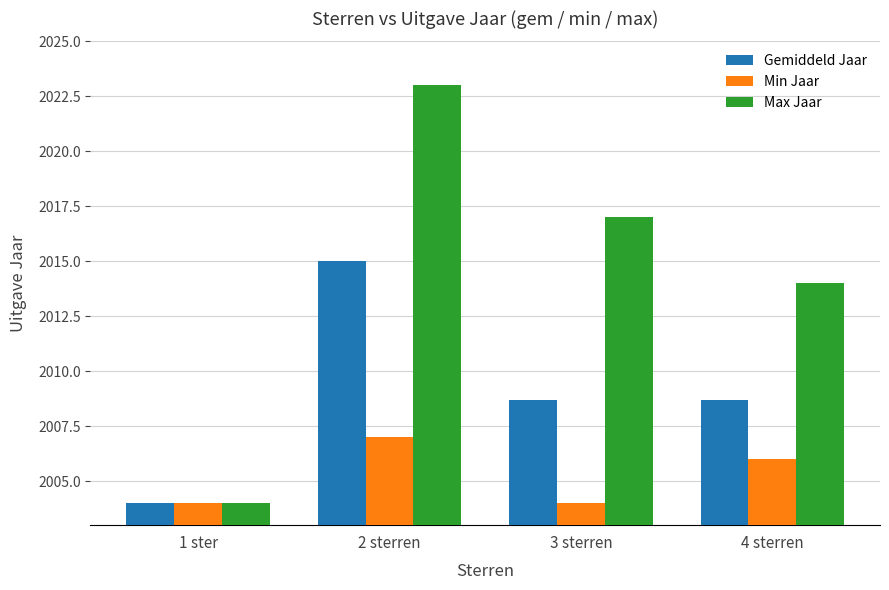

True or false: Min Jaar has a value of 3238.1 at 1 ster.

False